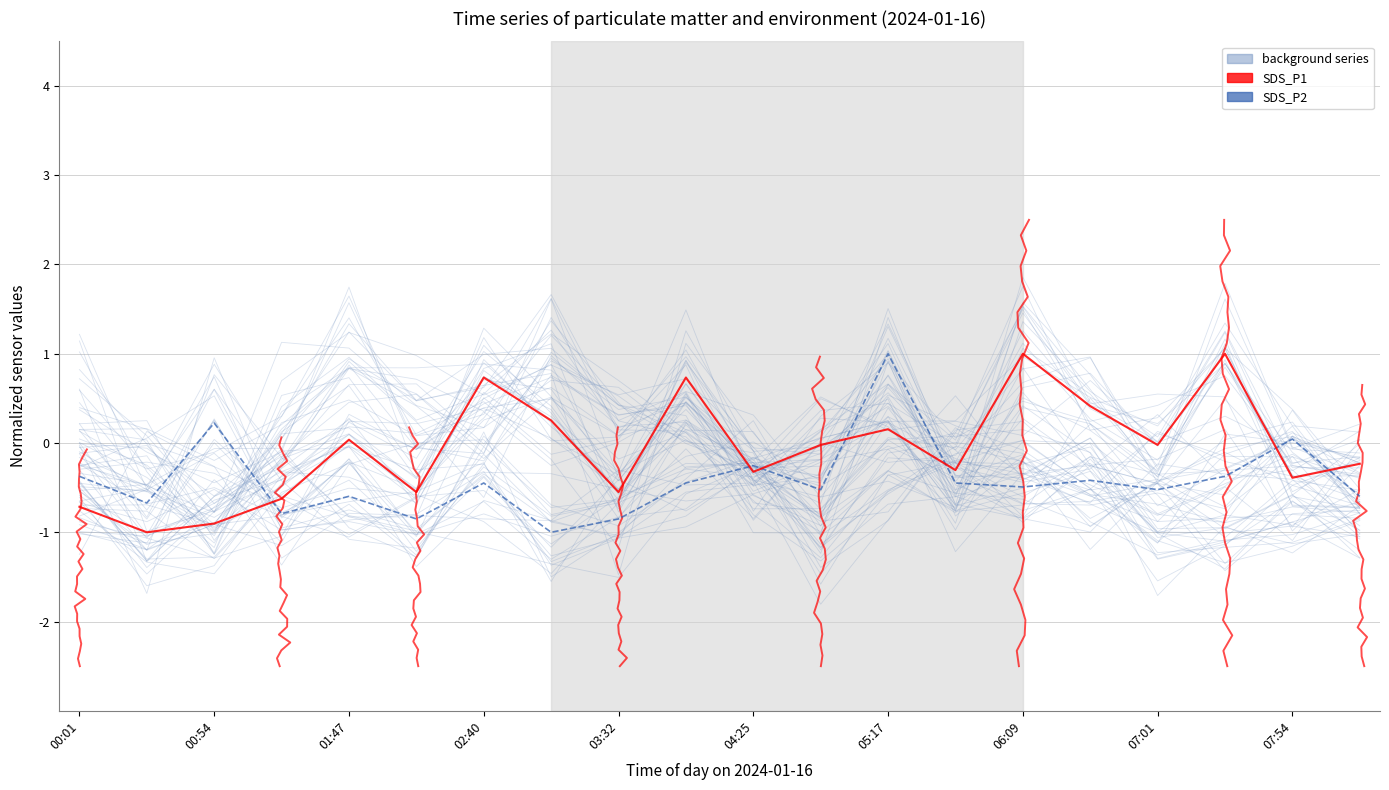

What is the value of the SDS_P1 point at the 7th from the left?

0.7